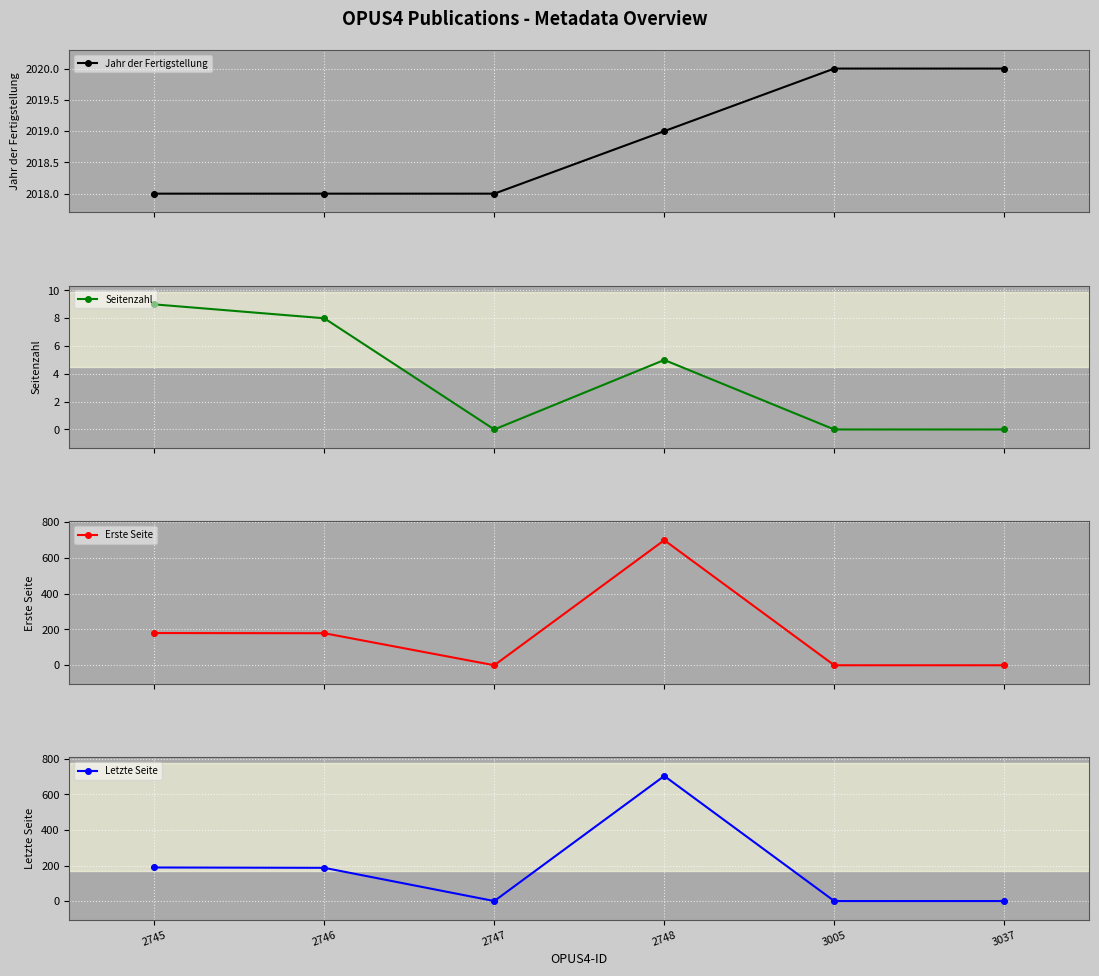

Which series contains the highest Y value?

Jahr der Fertigstellung